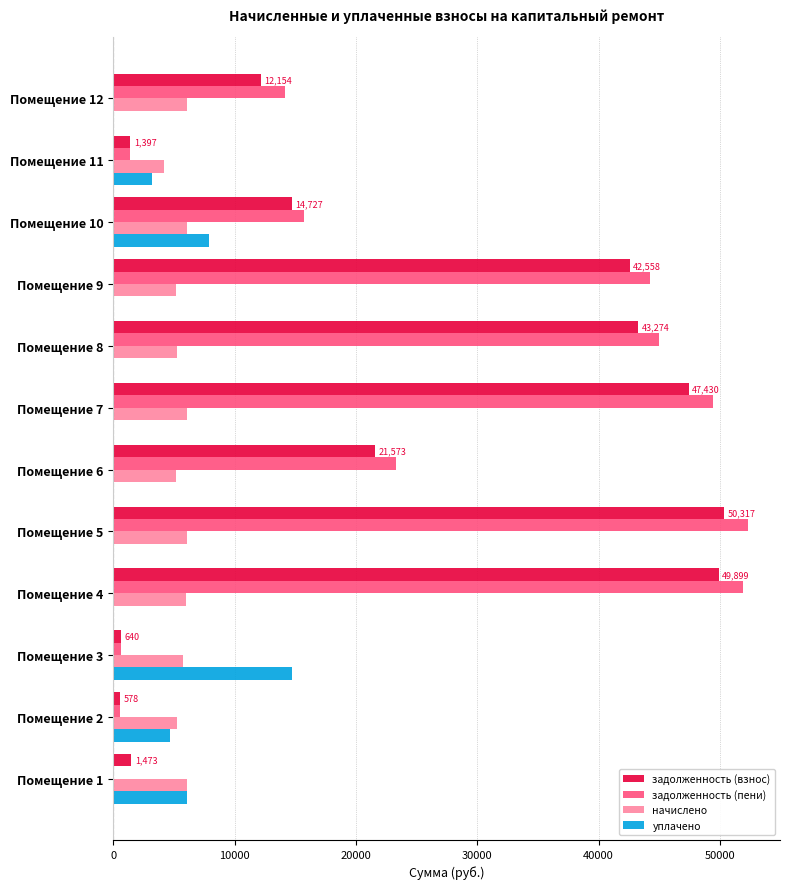

What is the sum of all начислено values?

66996.0